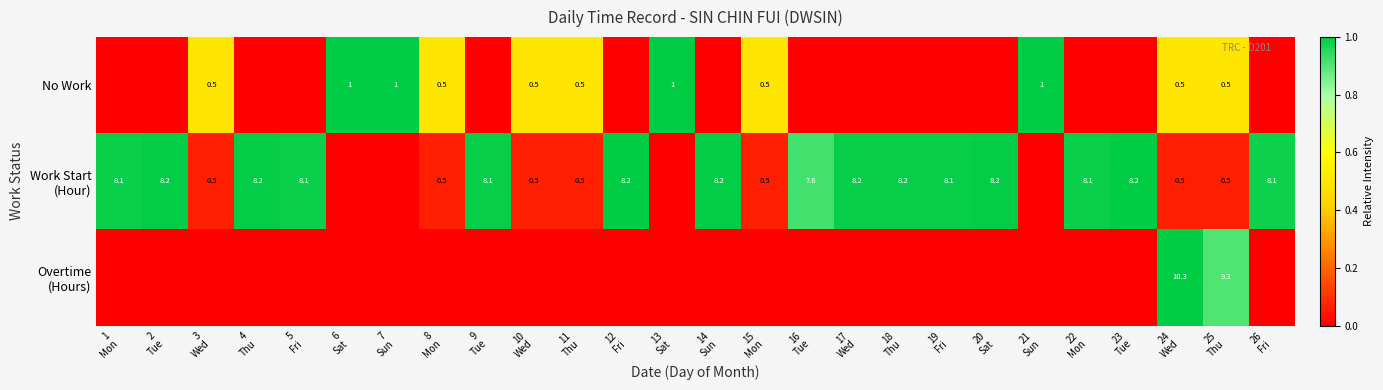

At which category is the sum across all series the highest?

24
Wed